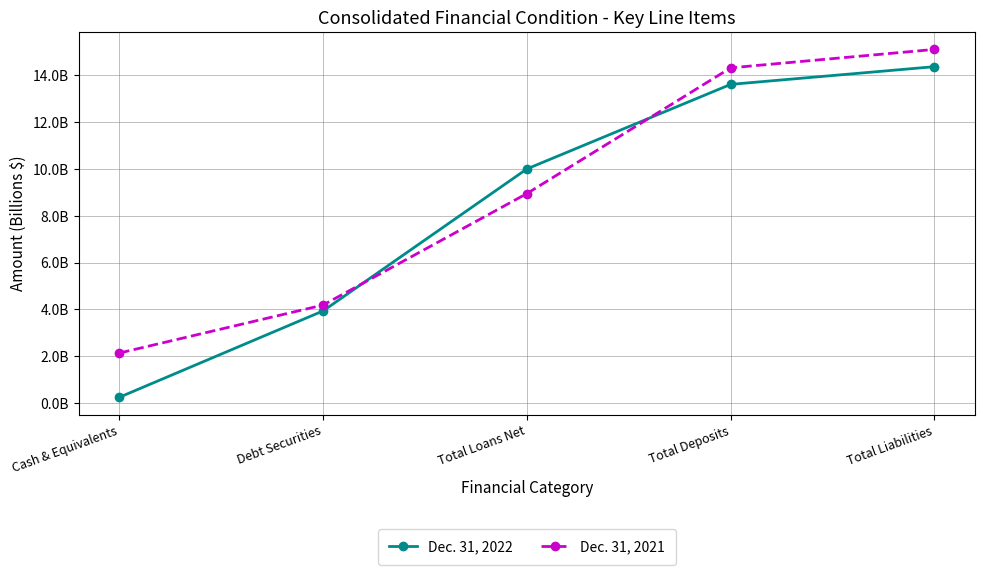

What is the label of the 2nd point from the right?

Total Deposits